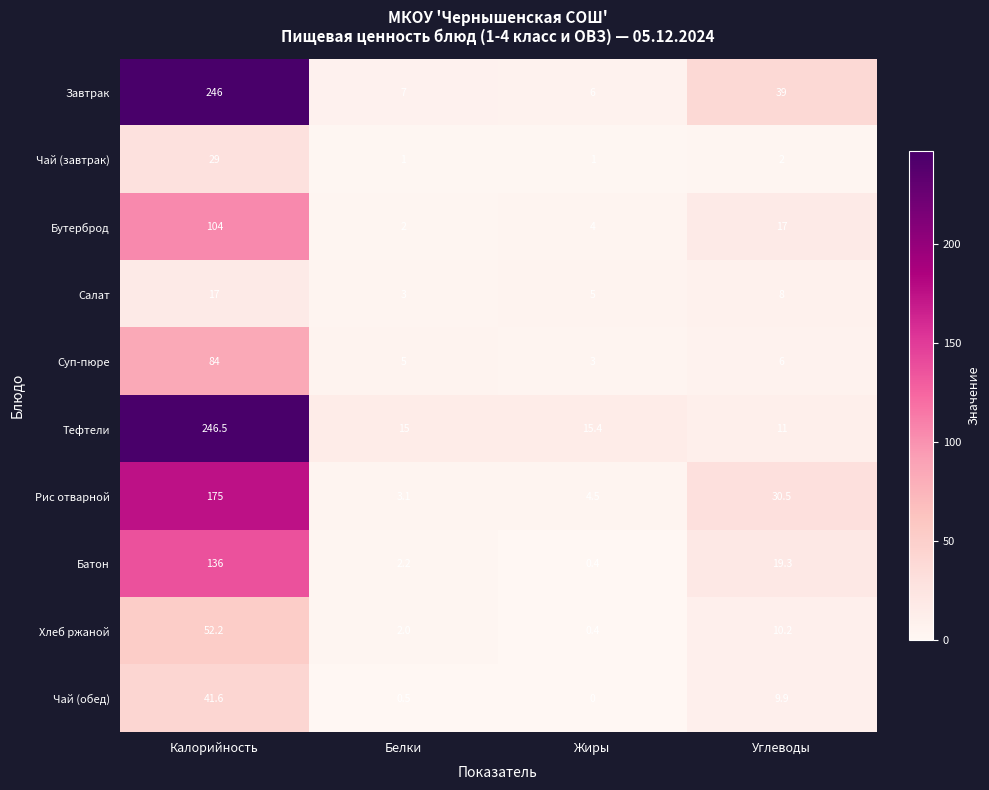

What is the sum of all Суп-пюре values?

98.0